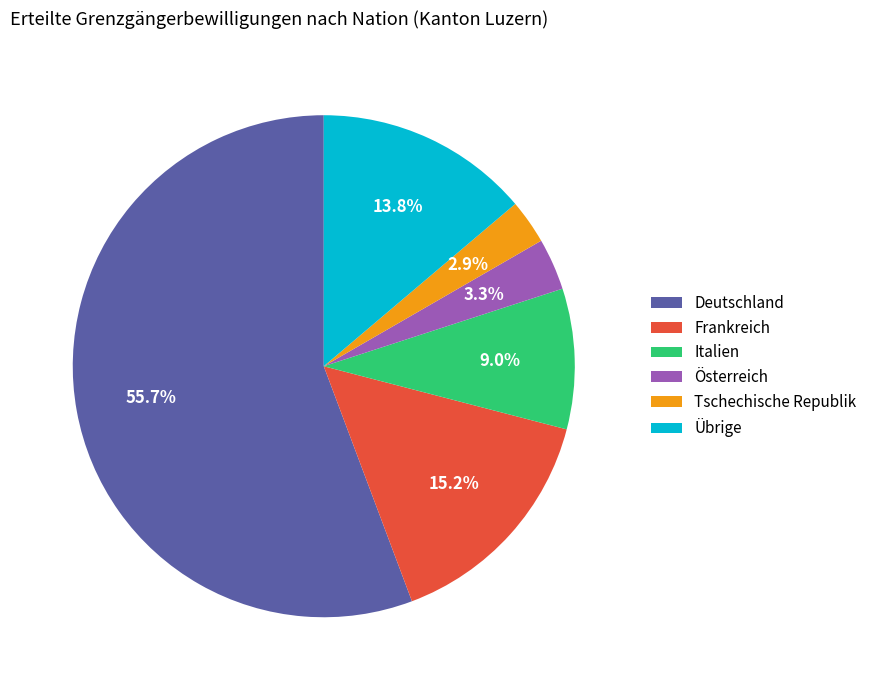

Is there any slice that represents more than half of the pie?

Yes